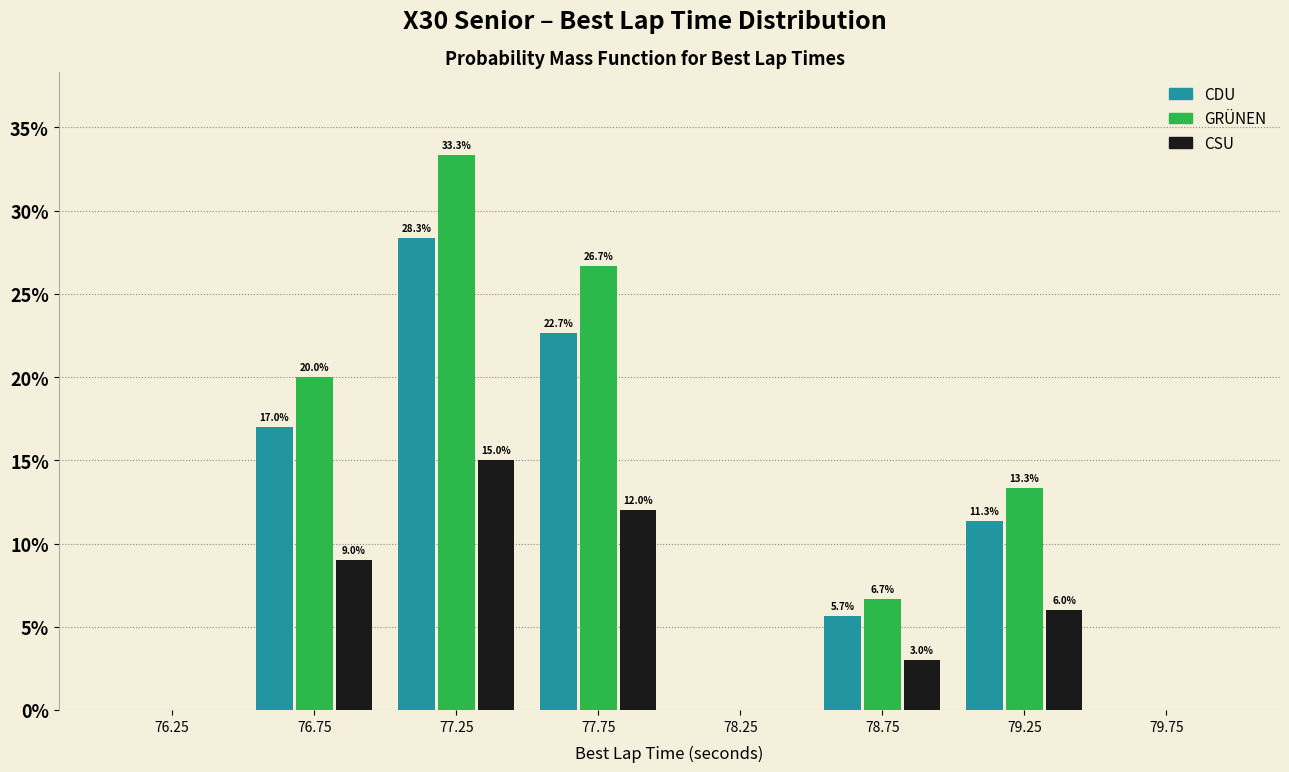

In the CDU series, which range on the x-axis has the tallest bar?

77.0 to 77.5